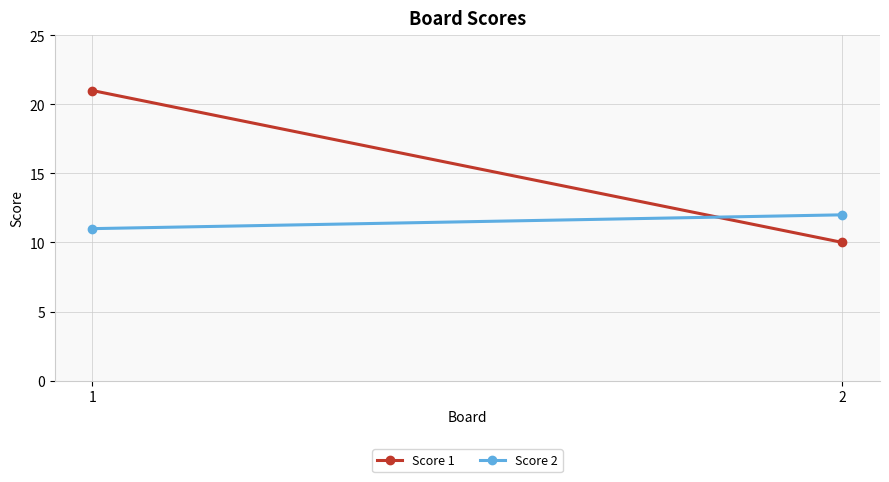

What is the sum of all Score 1 values?

31